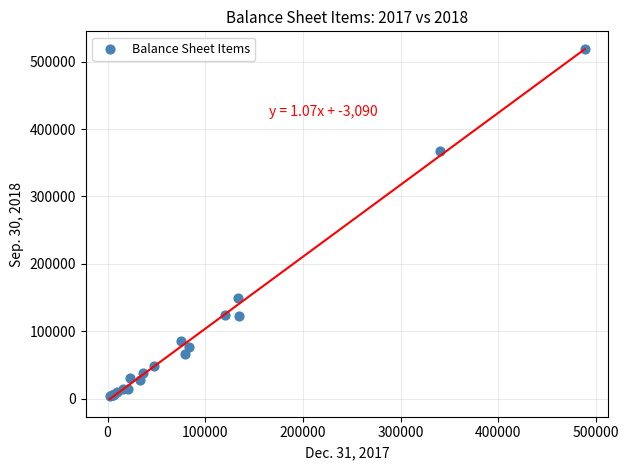

What Y value in the scatter plot is closest to 261306?

367283